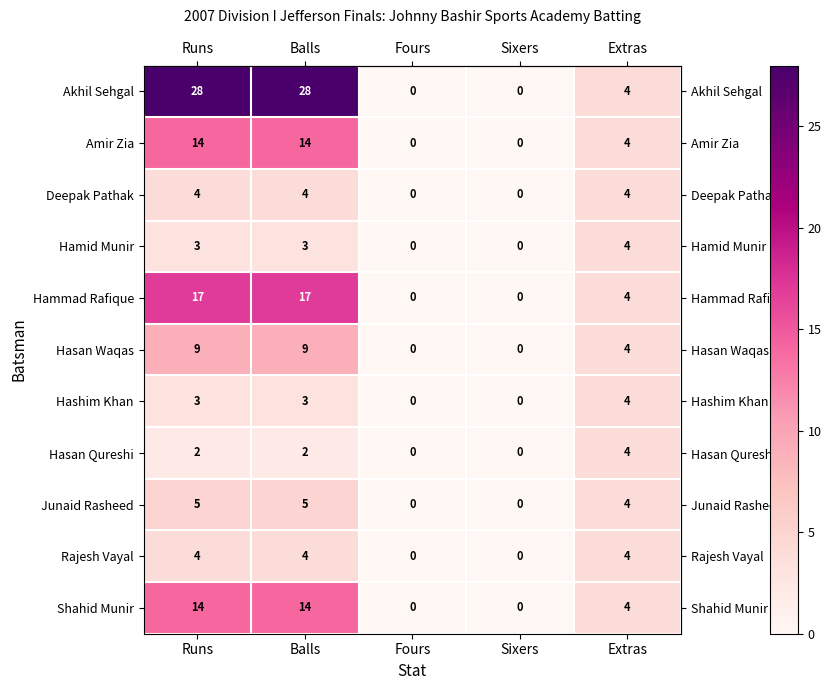

At which label is Akhil Sehgal closest to 14?

Extras